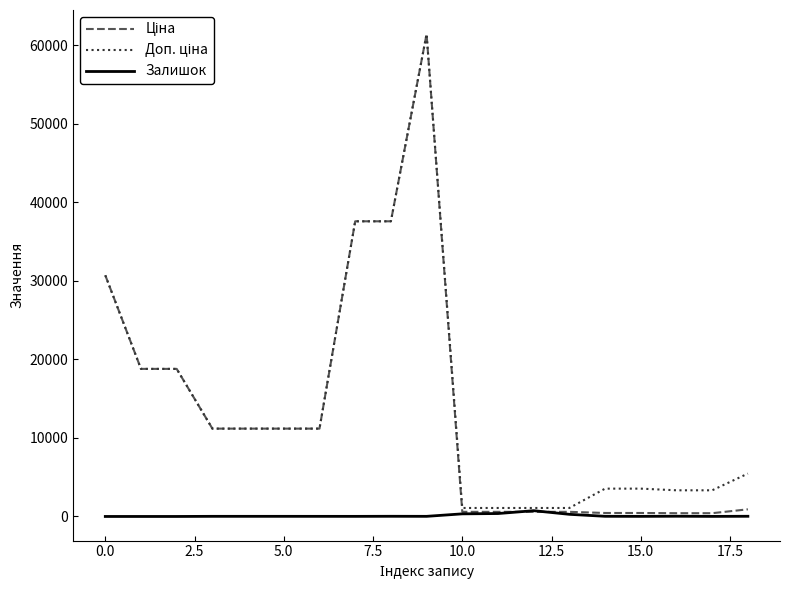

What is the greatest value displayed?

61434.3